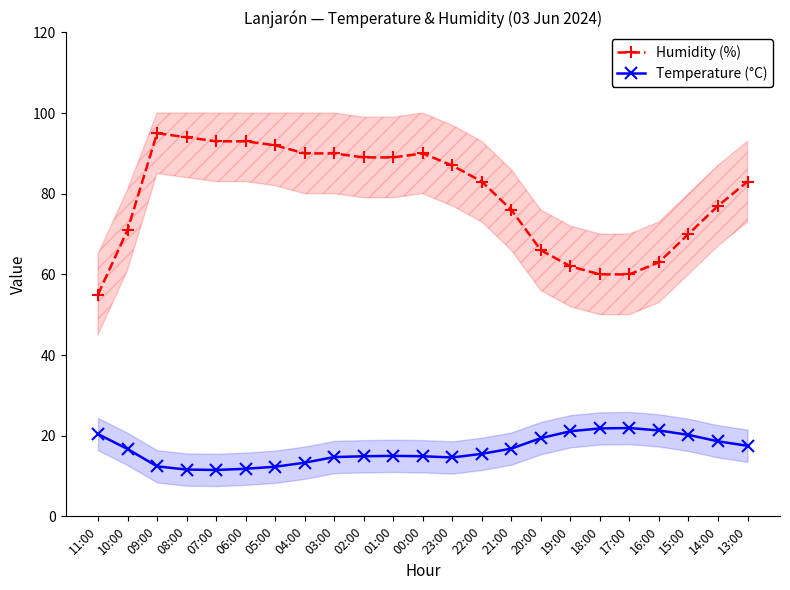

Which series changed the most between 19:00 and 15:00?

Humidity (%)